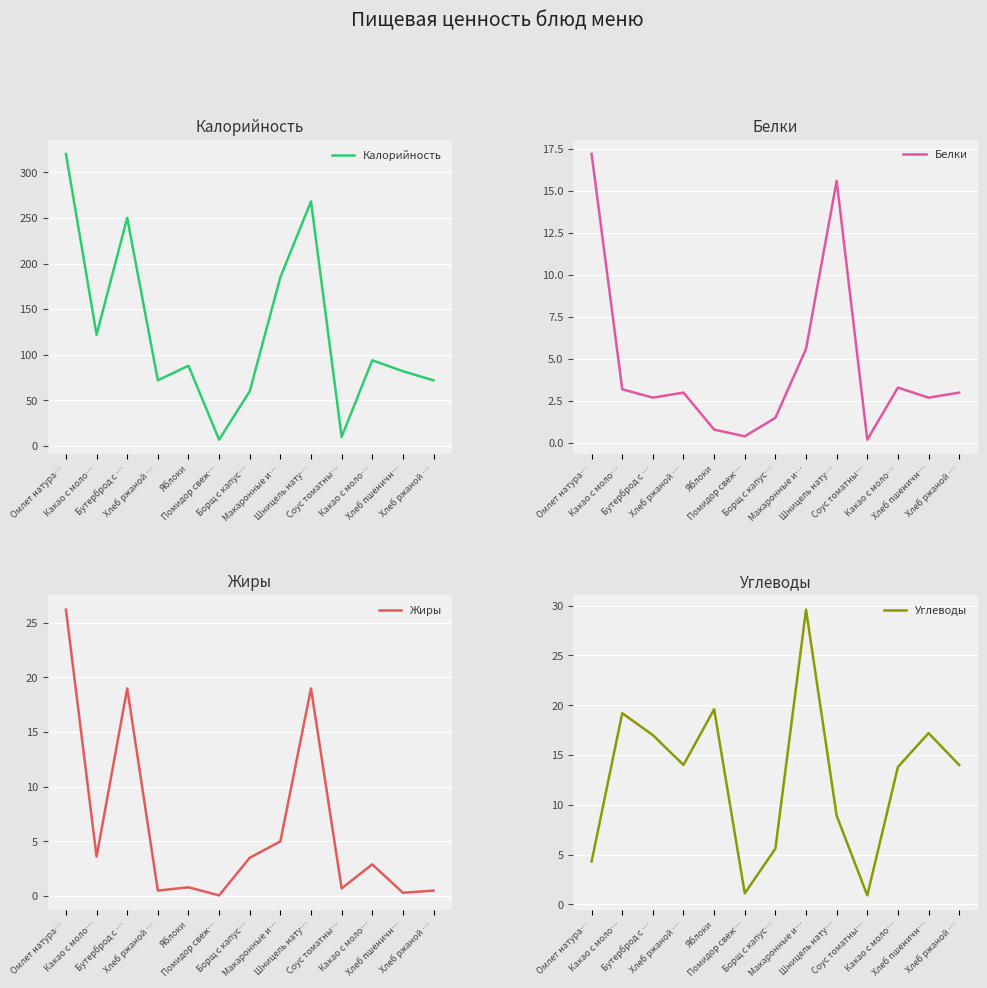

Where do Белки and Углеводы first cross each other?

Омлет натура… and Какао с моло…